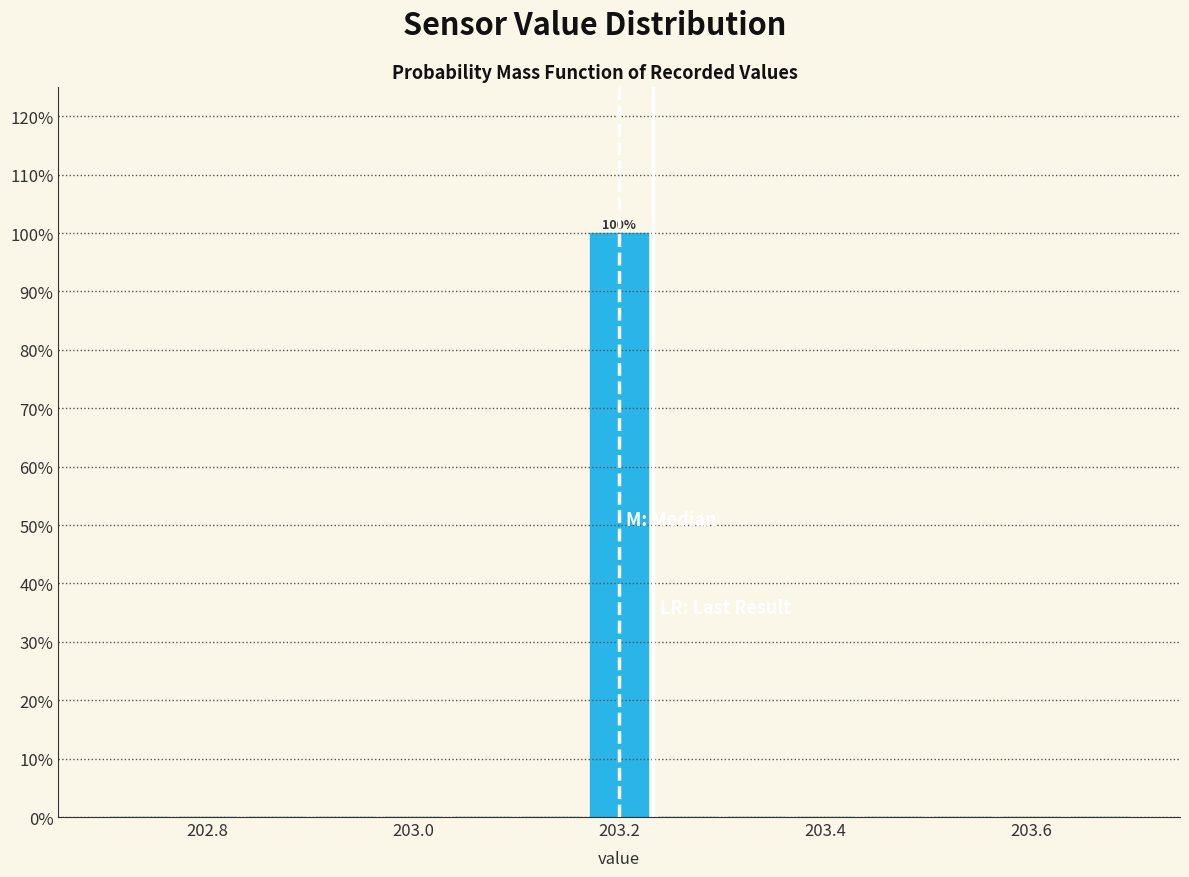

Read against the x-axis, roughly where is the centre of the tallest bar?

203.20